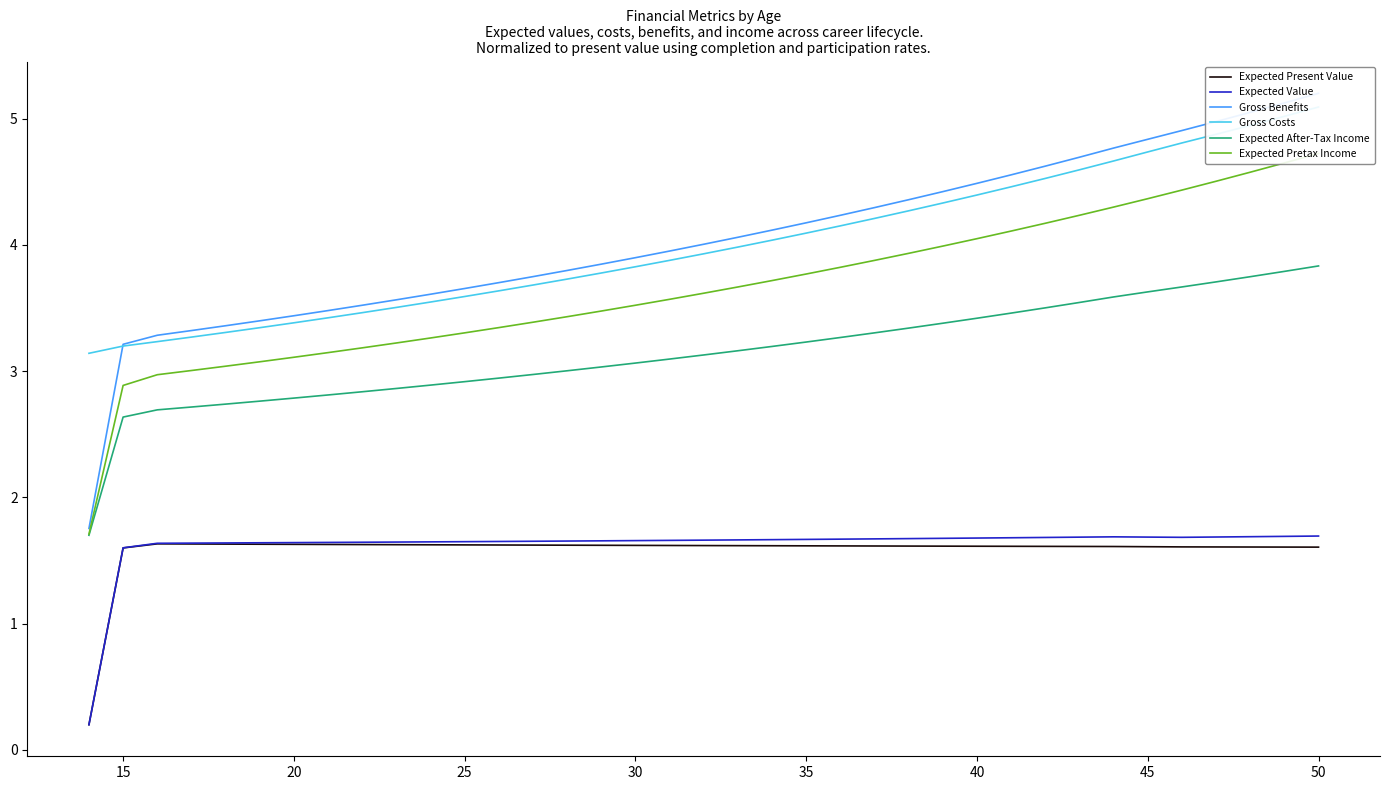

Does the chart display data point markers on the line(s)?

No